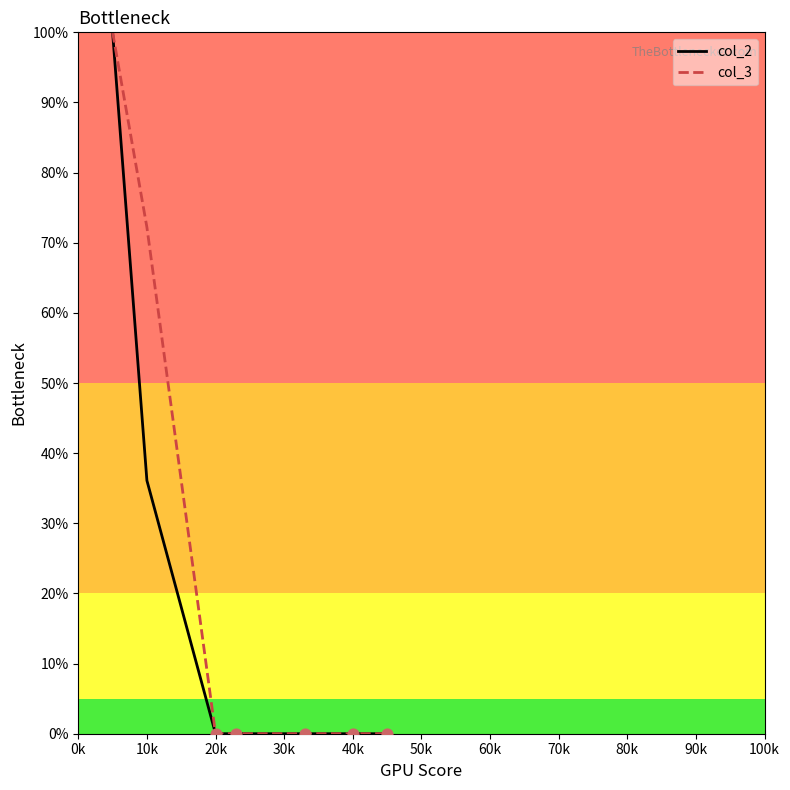

Which series has the largest total across all categories?

col_3